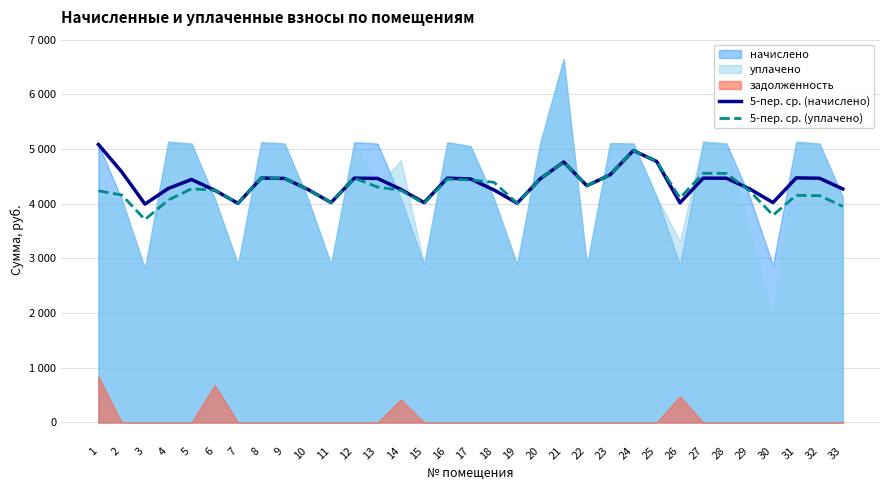

At which label does 5-пер. ср. (уплачено) reach its minimum?

3